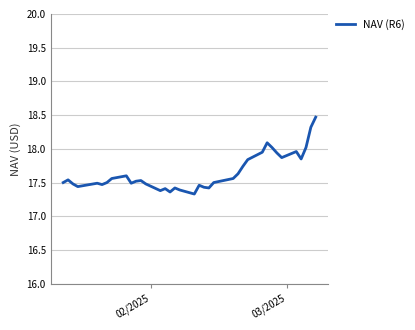

What is the difference between the maximum and minimum values?

1.1